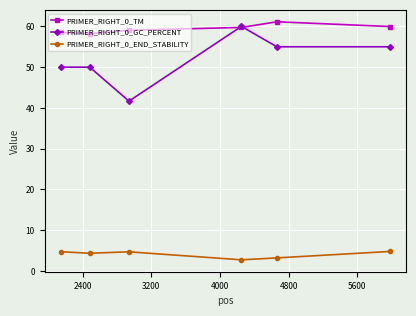

True or false: PRIMER_RIGHT_0_TM has more than 2 points higher than both neighbors.

False